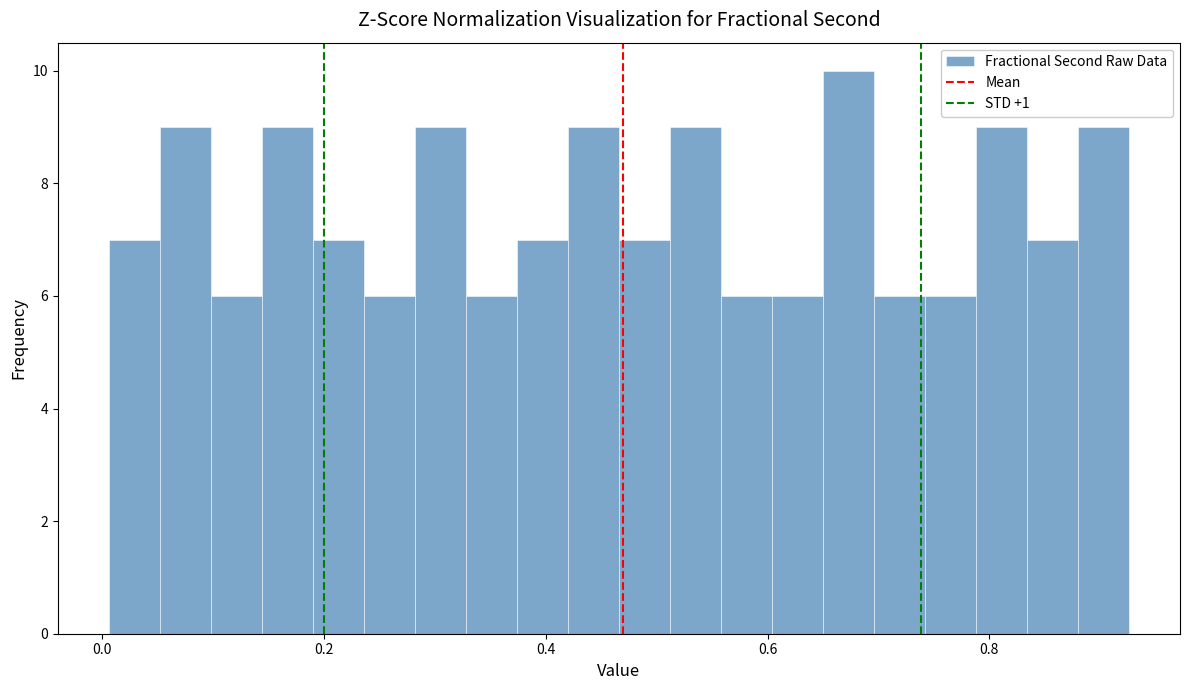

Read against the x-axis, roughly where is the centre of the tallest bar?

0.68